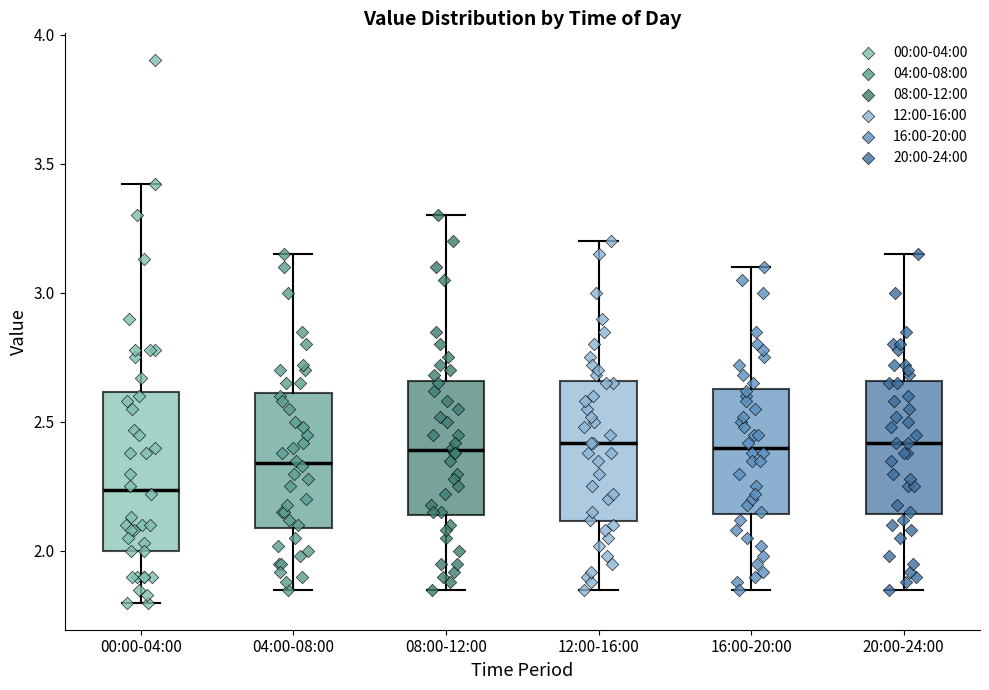

Which box is the tallest, from its lower edge to its upper edge?

00:00-04:00